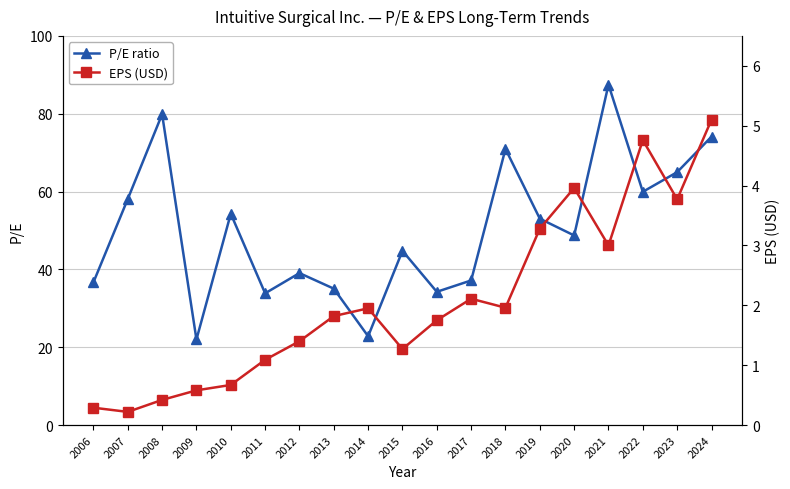

What is the sum of all P/E ratio values?

957.1